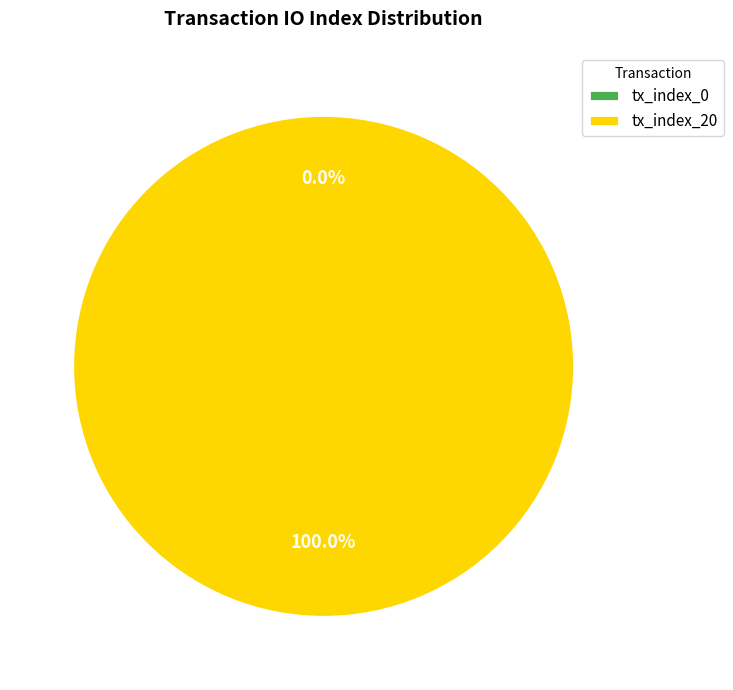

What percentage do tx_index_20 and tx_index_0 together represent?

100.0%